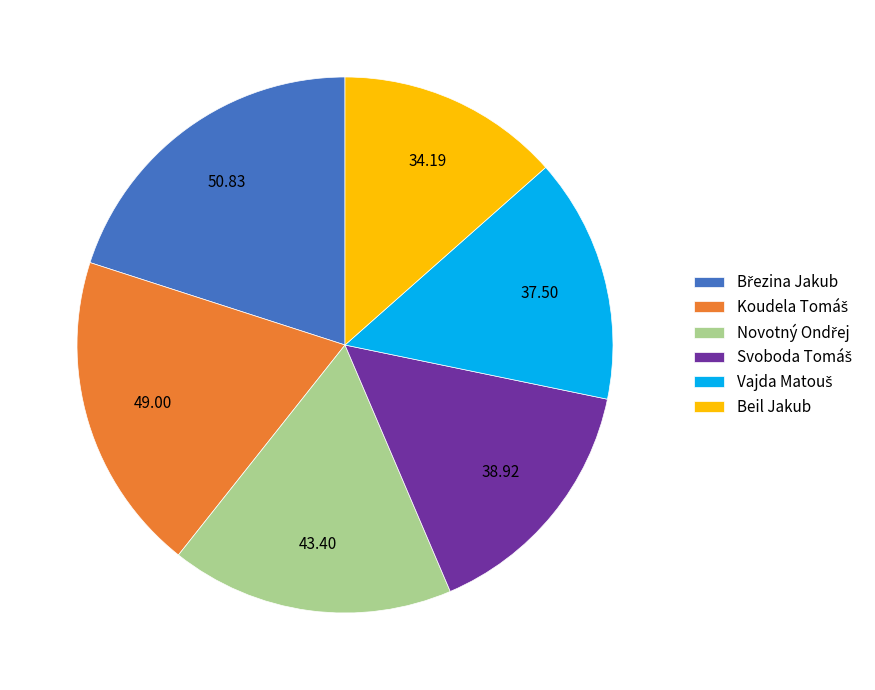

Which slice is the smallest?

Beil Jakub